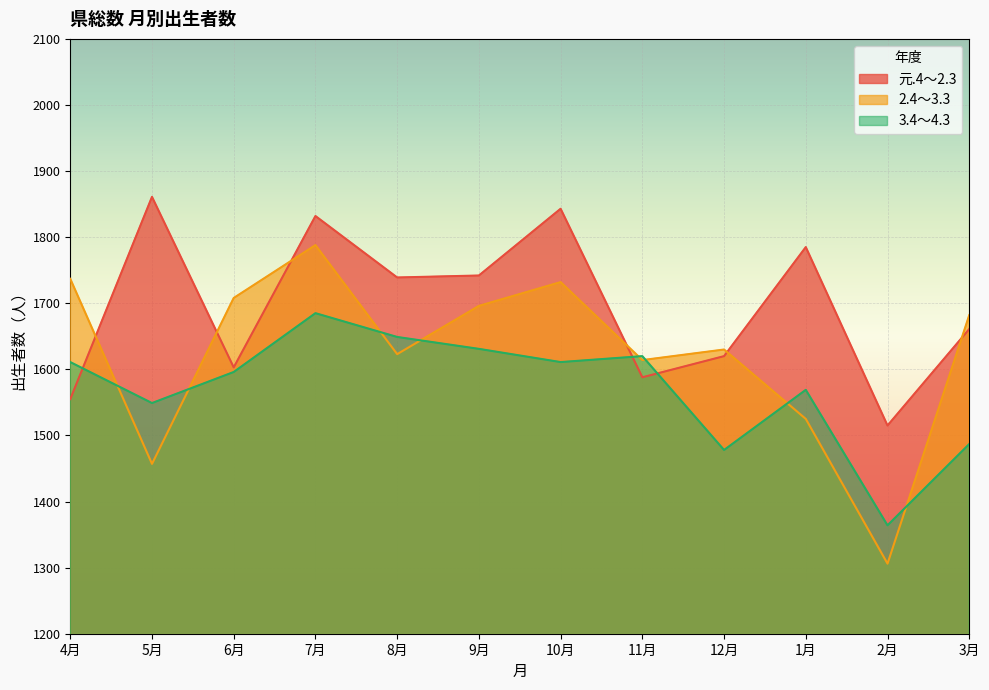

What is the difference between the maximum and second lowest values in the 2.4～3.3 series?

331